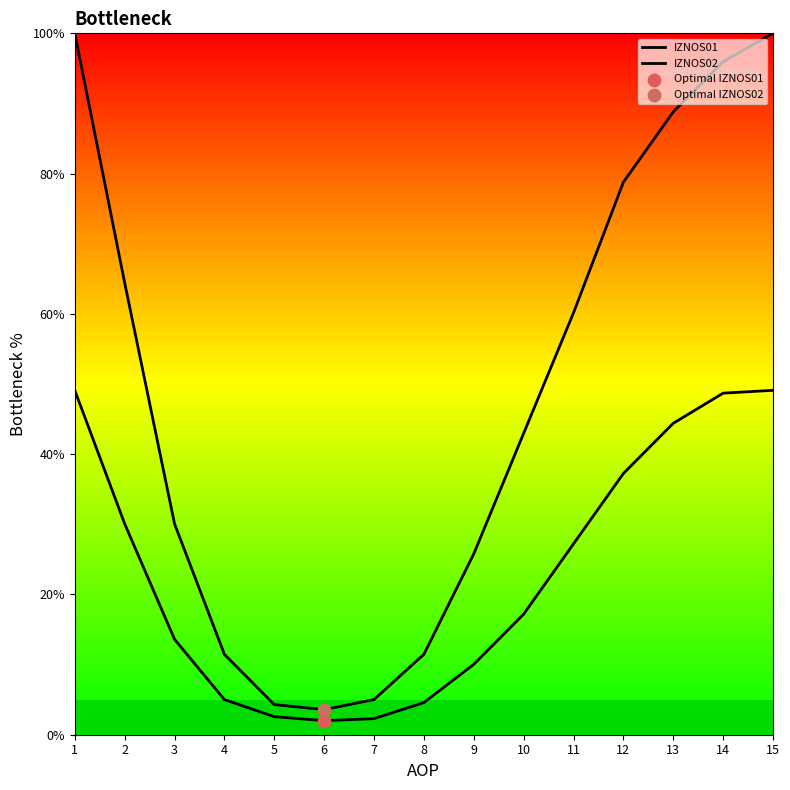

What is the total value across all series at 10?

60.2